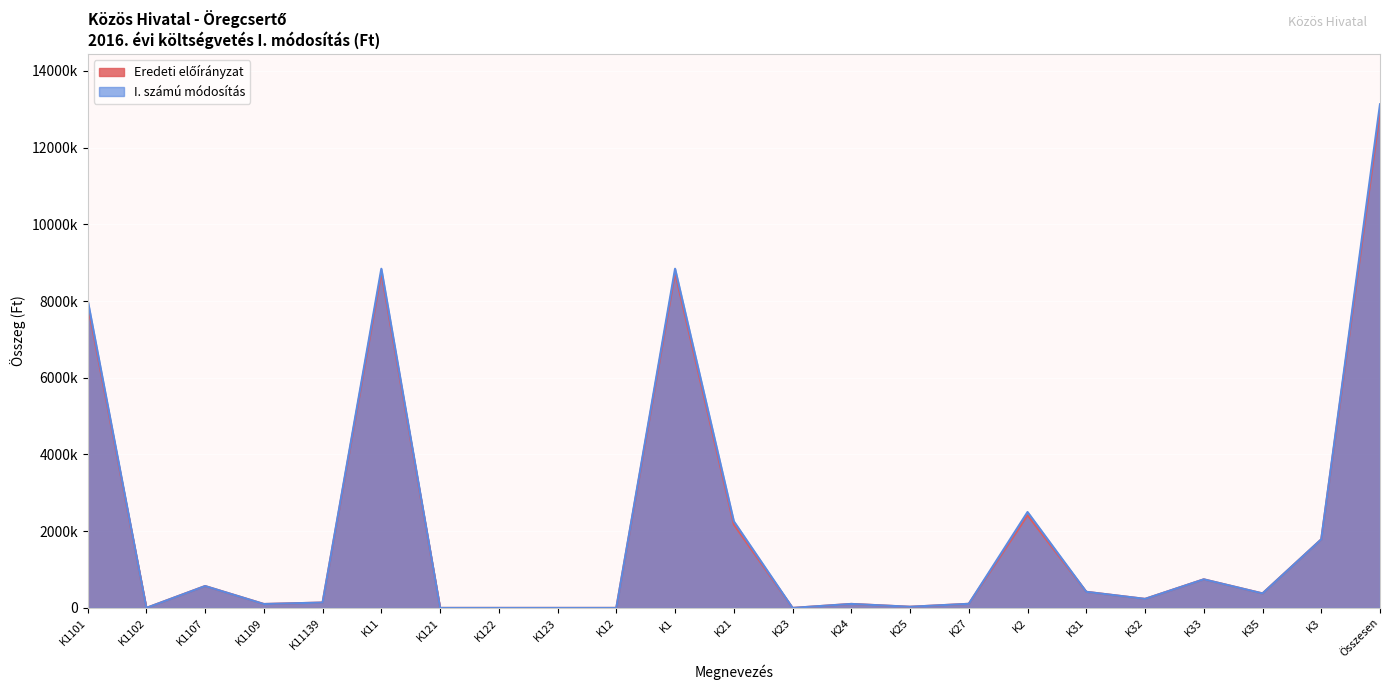

True or false: Eredeti előírányzat and I. számú módosítás intersect in this chart.

False